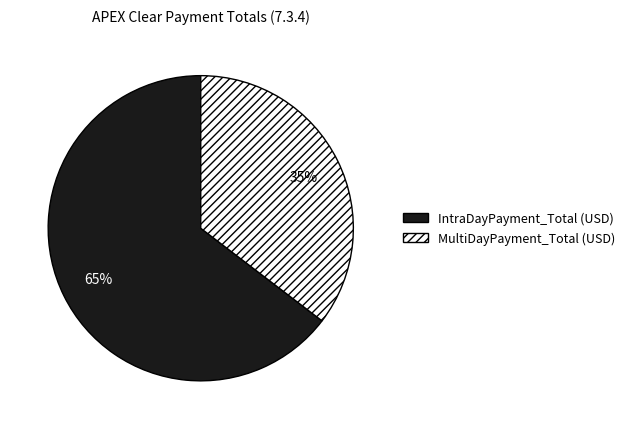

How many slices are in this pie chart?

2